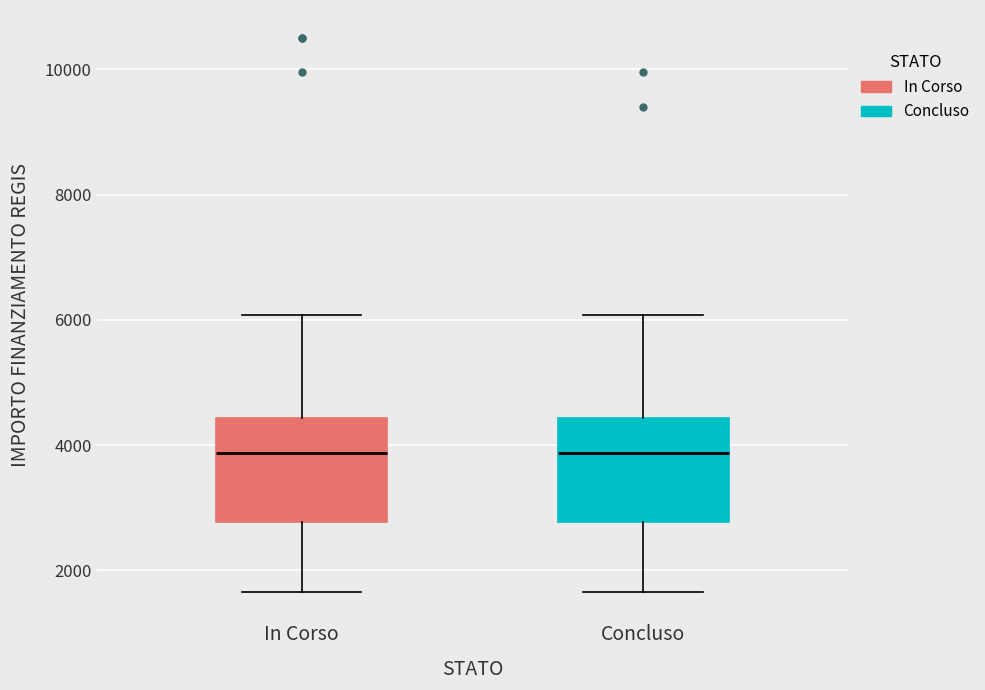

Reading left to right, read every box against the y-axis: the position of its median line, the range the box covers, and the ends of its whiskers. The values are not printed on the chart, so give them approximately, as read against the axis.

In Corso: median 3800, box 2800 to 4400, whiskers 1600 to 6000
Concluso: median 3800, box 2800 to 4400, whiskers 1600 to 6000